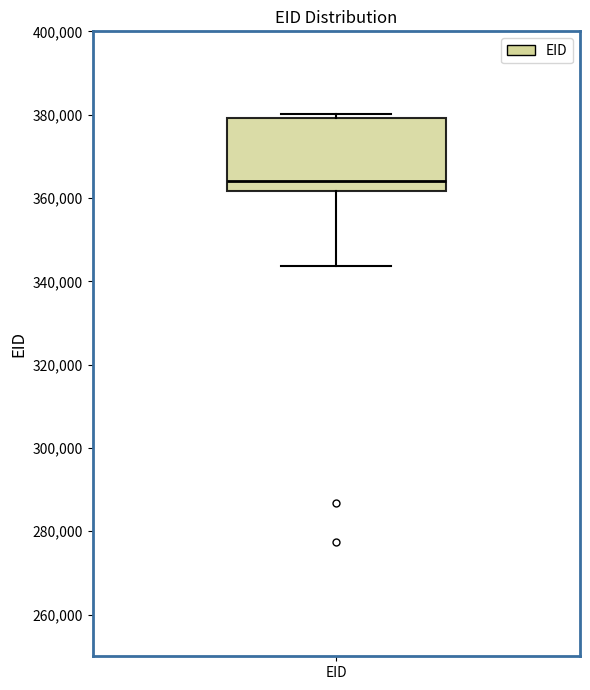

Read this box plot against the y-axis: the position of the median line, the range covered by the box, and the ends of both whiskers. The values are not printed on the chart, so give them approximately, as read against the axis.

median 364000, box 362000 to 380000, whiskers 344000 to 380000 (just above the box's upper edge)